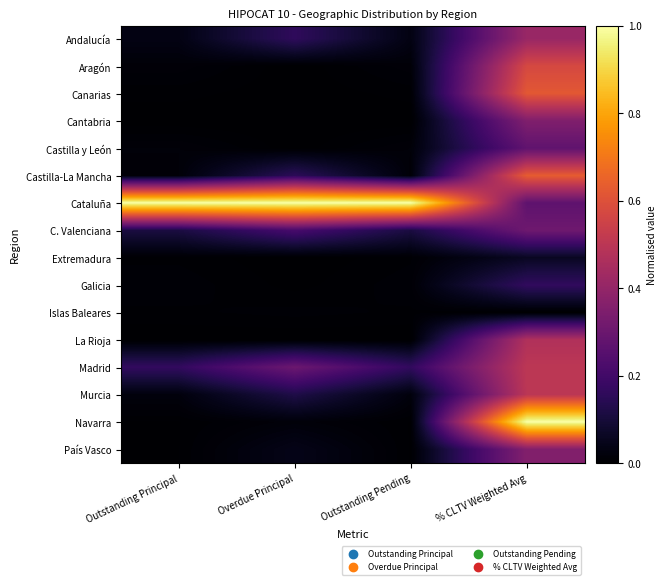

Reading left to right, list all the values displayed in this chart.

Andalucía: Outstanding Principal=0.0	Overdue Principal=0.2	Outstanding Pending=0.0	% CLTV Weighted Avg=0.4
Aragón: Outstanding Principal=0.0	Overdue Principal=0.0	Outstanding Pending=0.0	% CLTV Weighted Avg=0.6
Canarias: Outstanding Principal=0.0	Overdue Principal=0.0	Outstanding Pending=0.0	% CLTV Weighted Avg=0.6
Cantabria: Outstanding Principal=0.0	Overdue Principal=0.0	Outstanding Pending=0.0	% CLTV Weighted Avg=0.4
Castilla y León: Outstanding Principal=0.0	Overdue Principal=0.0	Outstanding Pending=0.0	% CLTV Weighted Avg=0.3
Castilla-La Mancha: Outstanding Principal=0.0	Overdue Principal=0.2	Outstanding Pending=0.0	% CLTV Weighted Avg=0.6
Cataluña: Outstanding Principal=1.0	Overdue Principal=1.0	Outstanding Pending=1.0	% CLTV Weighted Avg=0.3
C. Valenciana: Outstanding Principal=0.1	Overdue Principal=0.2	Outstanding Pending=0.1	% CLTV Weighted Avg=0.3
Extremadura: Outstanding Principal=0.0	Overdue Principal=0.0	Outstanding Pending=0.0	% CLTV Weighted Avg=0.1
Galicia: Outstanding Principal=0.0	Overdue Principal=0.0	Outstanding Pending=0.0	% CLTV Weighted Avg=0.2
Islas Baleares: Outstanding Principal=0.0	Overdue Principal=0.0	Outstanding Pending=0.0	% CLTV Weighted Avg=0.0
La Rioja: Outstanding Principal=0.0	Overdue Principal=0.0	Outstanding Pending=0.0	% CLTV Weighted Avg=0.5
Madrid: Outstanding Principal=0.2	Overdue Principal=0.3	Outstanding Pending=0.2	% CLTV Weighted Avg=0.5
Murcia: Outstanding Principal=0.0	Overdue Principal=0.1	Outstanding Pending=0.0	% CLTV Weighted Avg=0.5
Navarra: Outstanding Principal=0.0	Overdue Principal=0.0	Outstanding Pending=0.0	% CLTV Weighted Avg=1.0
País Vasco: Outstanding Principal=0.0	Overdue Principal=0.0	Outstanding Pending=0.0	% CLTV Weighted Avg=0.4